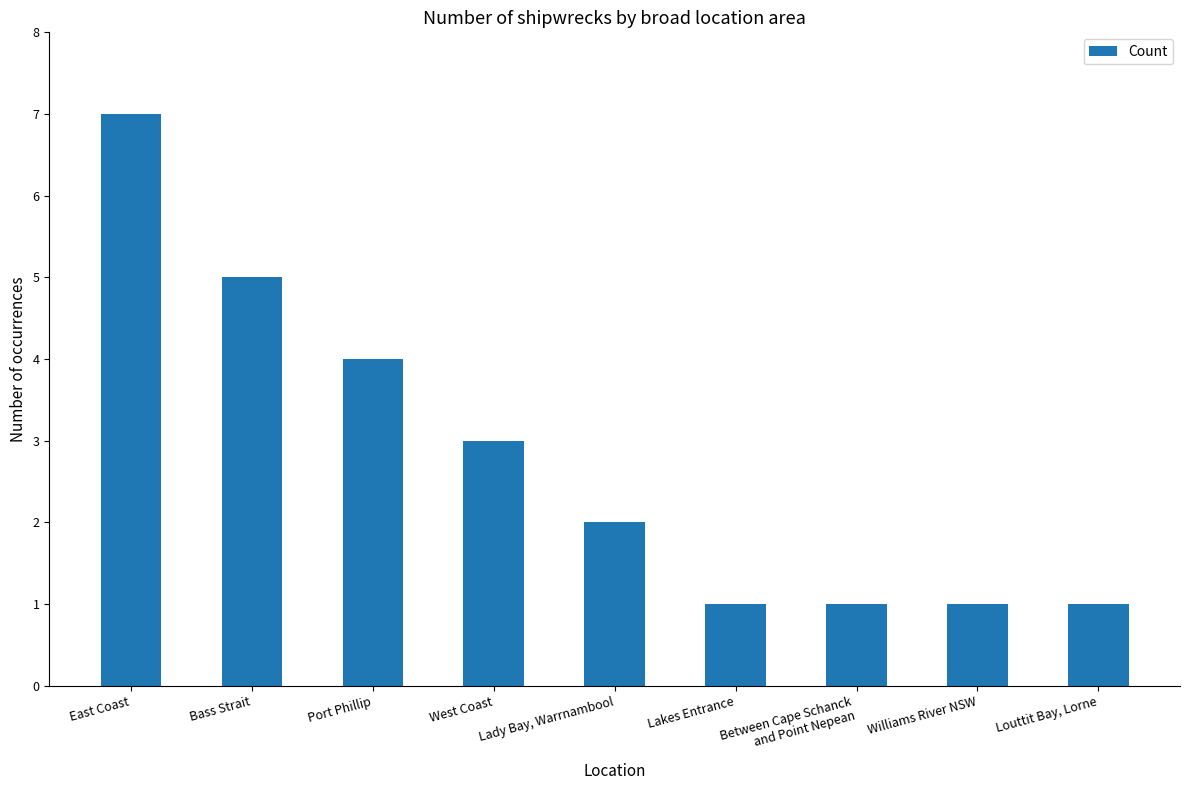

What is the difference between the values at Lady Bay, Warrnambool and Bass Strait?

3